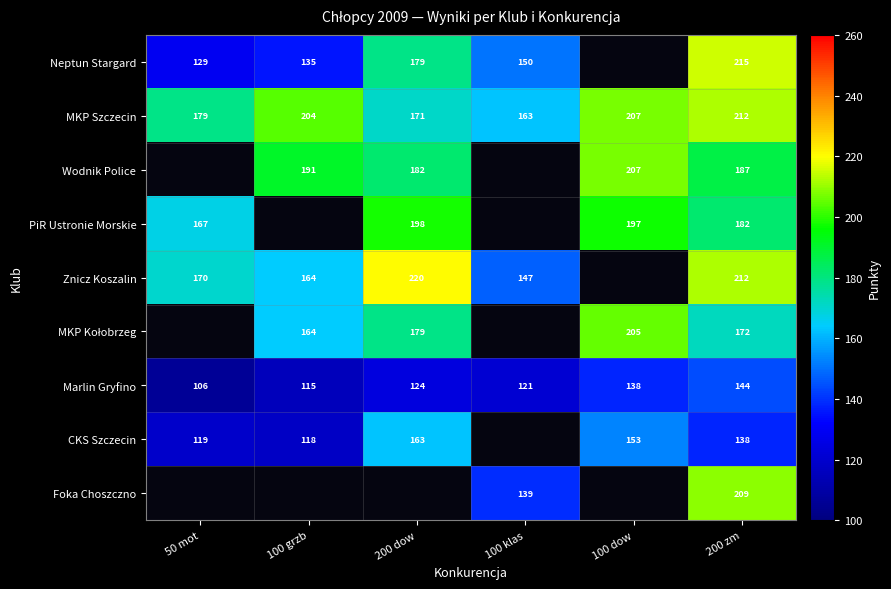

What is the minimum value shown in the chart?

106.0